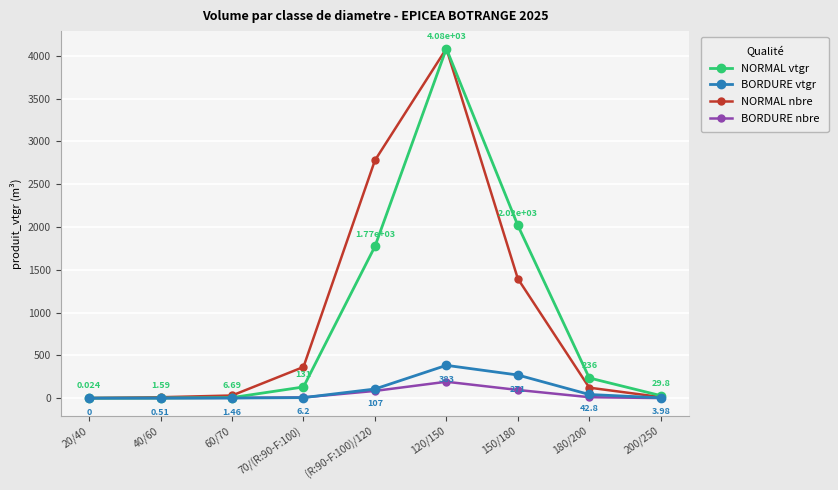

True or false: NORMAL nbre has more than 1 interior local peaks.

False